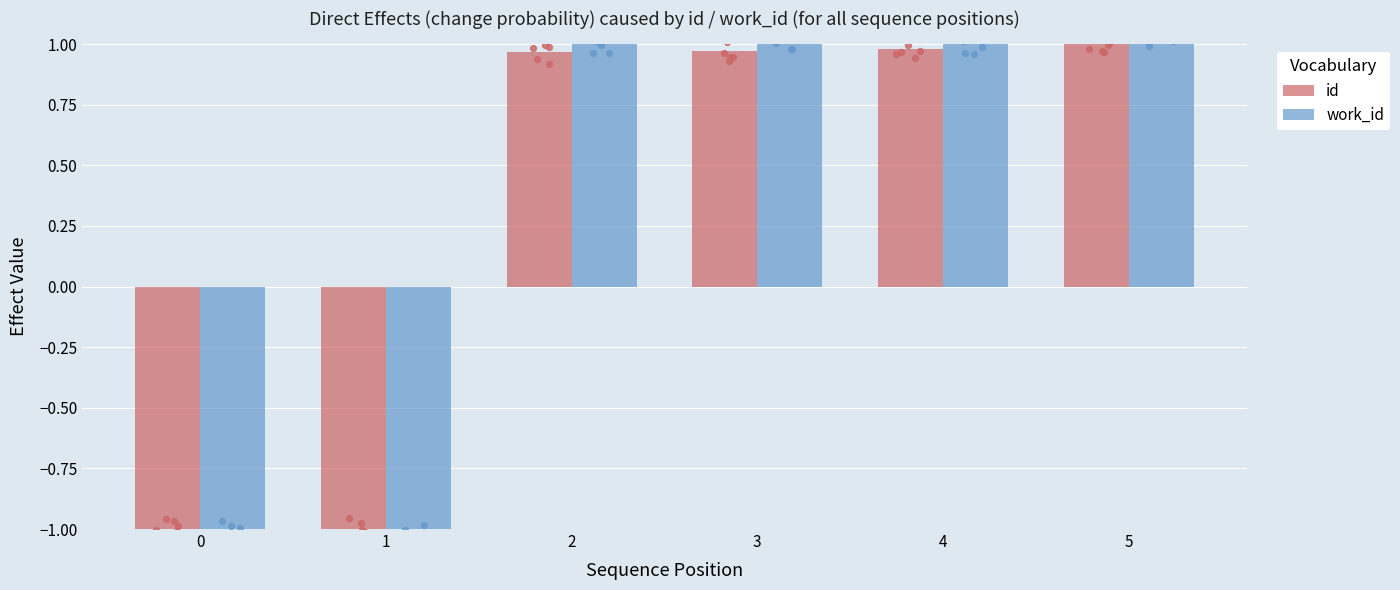

Which series reaches the maximum Y coordinate?

id